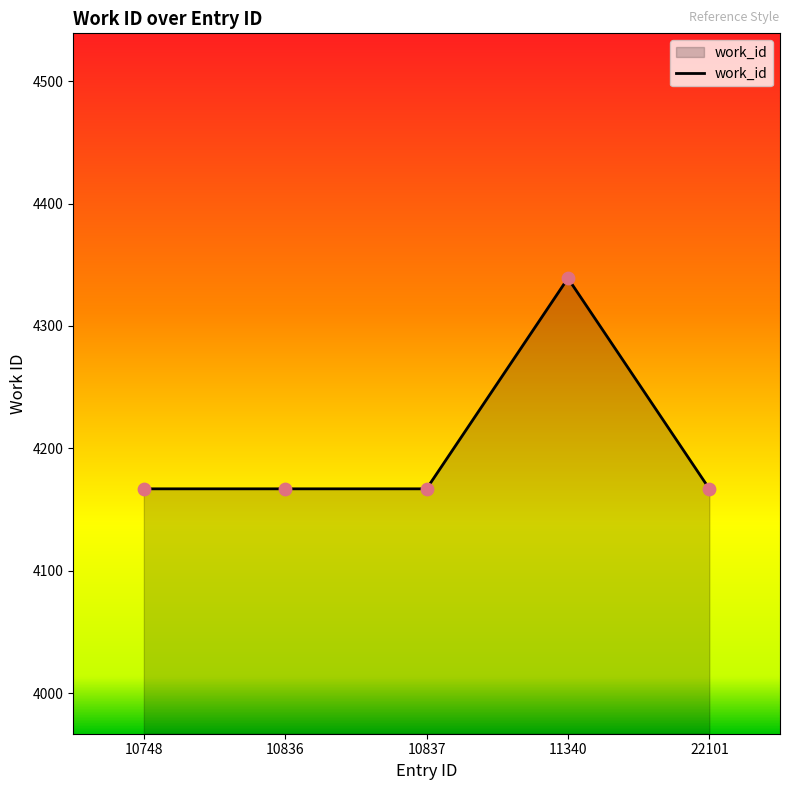

What is the ratio of the value at 11340 to the value at 10836?

1.0